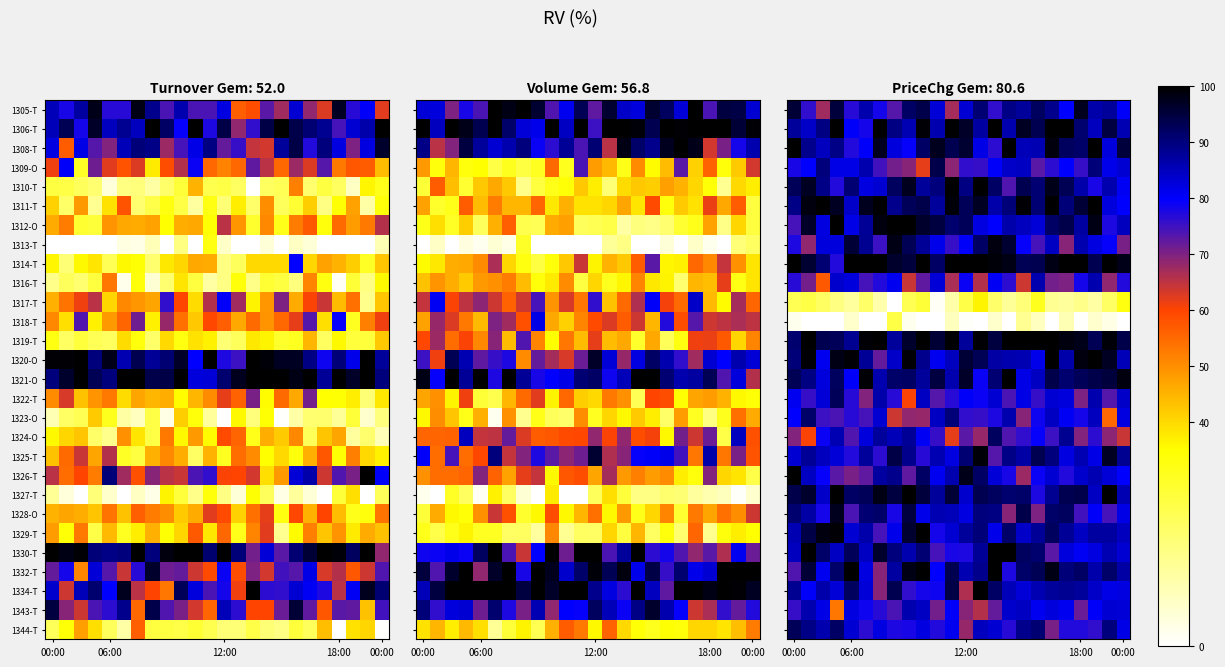

How many series are shown in this chart?

28